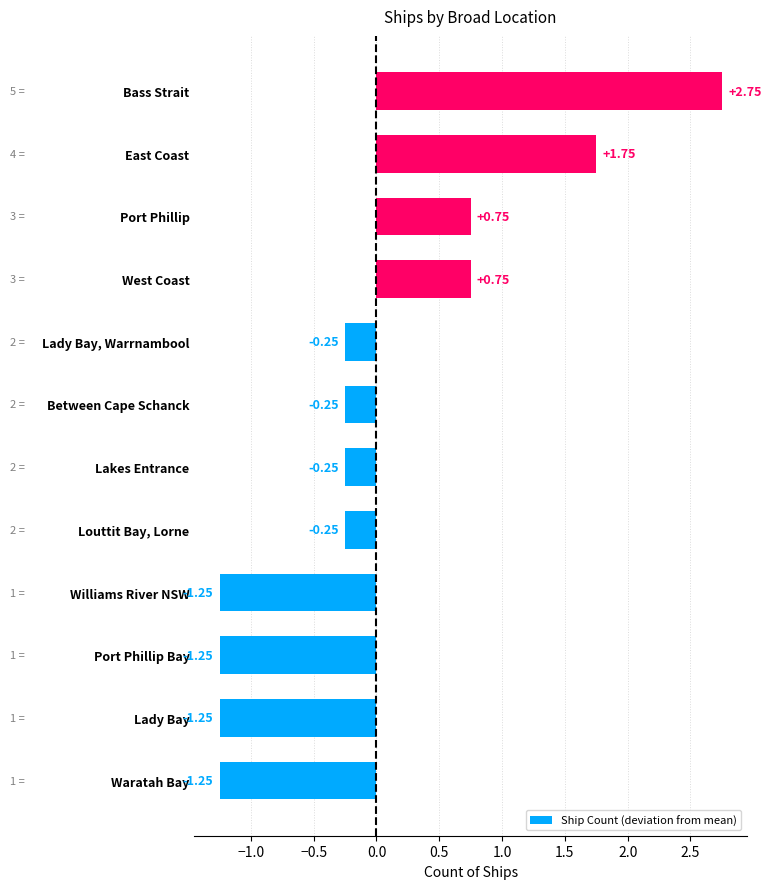

What is the change in value from Between Cape Schanck to East Coast?

+2.0